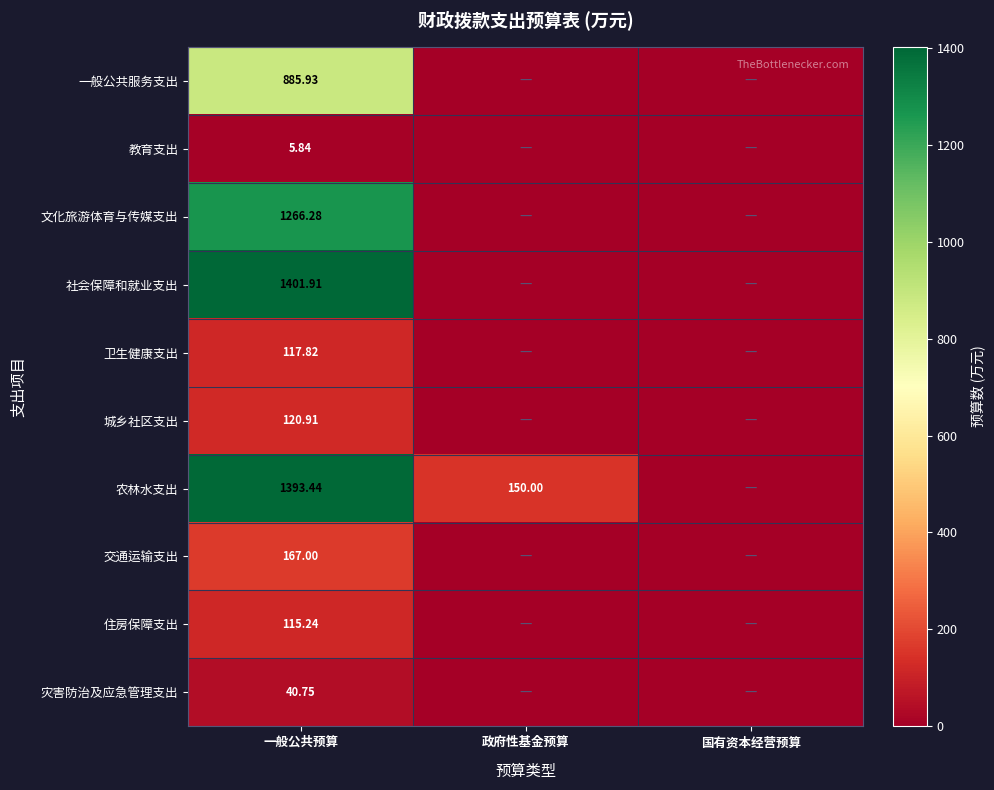

At 一般公共预算, list the series in order from smallest to largest.

教育支出, 灾害防治及应急管理支出, 住房保障支出, 卫生健康支出, 城乡社区支出, 交通运输支出, 一般公共服务支出, 文化旅游体育与传媒支出, 农林水支出, 社会保障和就业支出